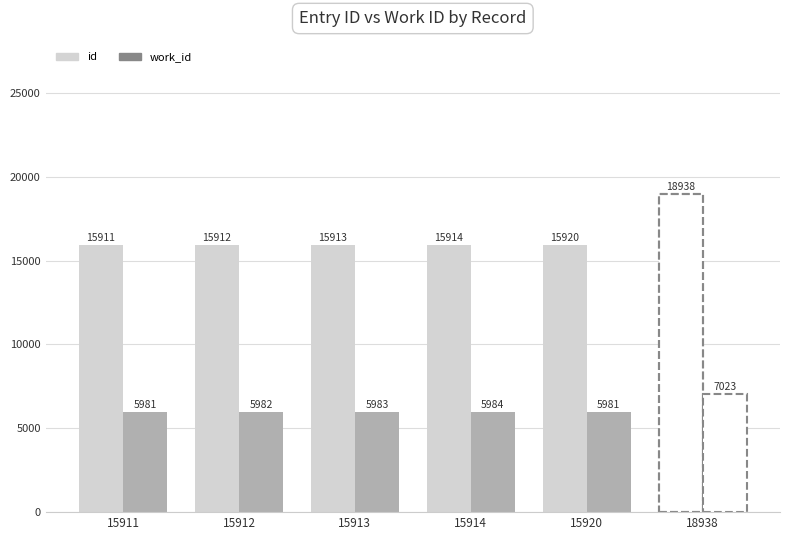

Which series has the widest spread of values?

id